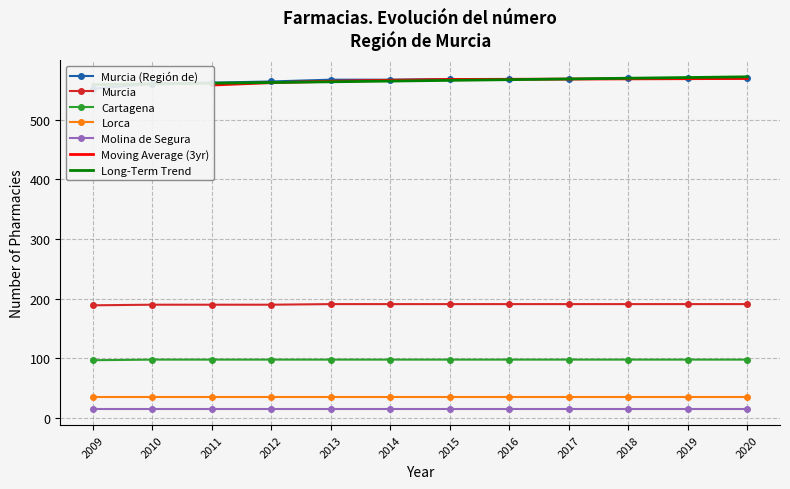

Reading left to right, what are all the values shown in this chart?

Murcia (Región de): 2009=552	2010=560	2011=562	2012=564	2013=567	2014=567	2015=568	2016=568	2017=568	2018=569	2019=569	2020=569
Murcia: 2009=189	2010=190	2011=190	2012=190	2013=191	2014=191	2015=191	2016=191	2017=191	2018=191	2019=191	2020=191
Cartagena: 2009=97	2010=98	2011=98	2012=98	2013=98	2014=98	2015=98	2016=98	2017=98	2018=98	2019=98	2020=98